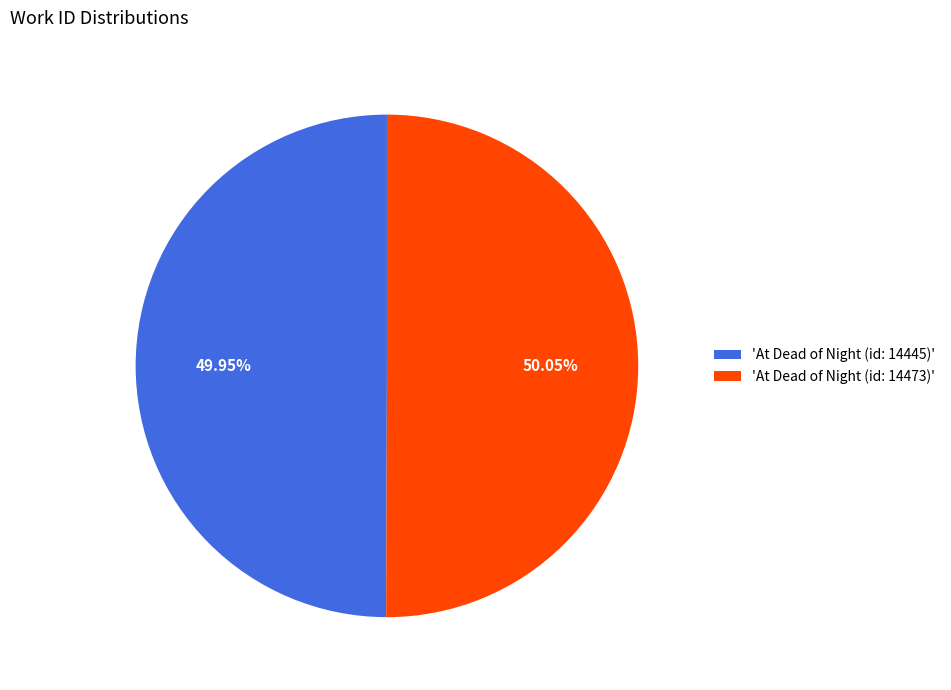

How many segments does this pie chart have?

2